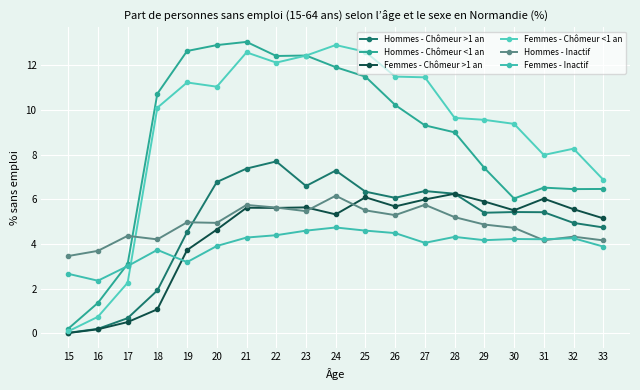

Reading left to right, transcribe all the data shown in this chart.

Hommes - Chômeur >1 an: 0.0	0.2	0.7	1.9	4.5	6.8	7.4	7.7	6.6	7.3	6.3	6.1	6.4	6.3	5.4	5.4	5.4	4.9	4.7
Hommes - Chômeur <1 an: 0.2	1.4	3.1	10.7	12.6	12.9	13.1	12.4	12.4	11.9	11.5	10.2	9.3	9.0	7.4	6.0	6.5	6.5	6.5
Femmes - Chômeur >1 an: 0.0	0.2	0.5	1.1	3.7	4.6	5.6	5.6	5.6	5.3	6.1	5.7	6.0	6.3	5.9	5.5	6.0	5.6	5.2
Femmes - Chômeur <1 an: 0.1	0.7	2.3	10.1	11.2	11.0	12.6	12.1	12.4	12.9	12.6	11.5	11.5	9.7	9.6	9.4	8.0	8.3	6.9
Hommes - Inactif: 3.5	3.7	4.4	4.2	5.0	4.9	5.8	5.6	5.5	6.2	5.5	5.3	5.8	5.2	4.9	4.7	4.2	4.3	4.2
Femmes - Inactif: 2.7	2.4	3.0	3.7	3.2	3.9	4.3	4.4	4.6	4.7	4.6	4.5	4.1	4.3	4.2	4.2	4.2	4.3	3.9